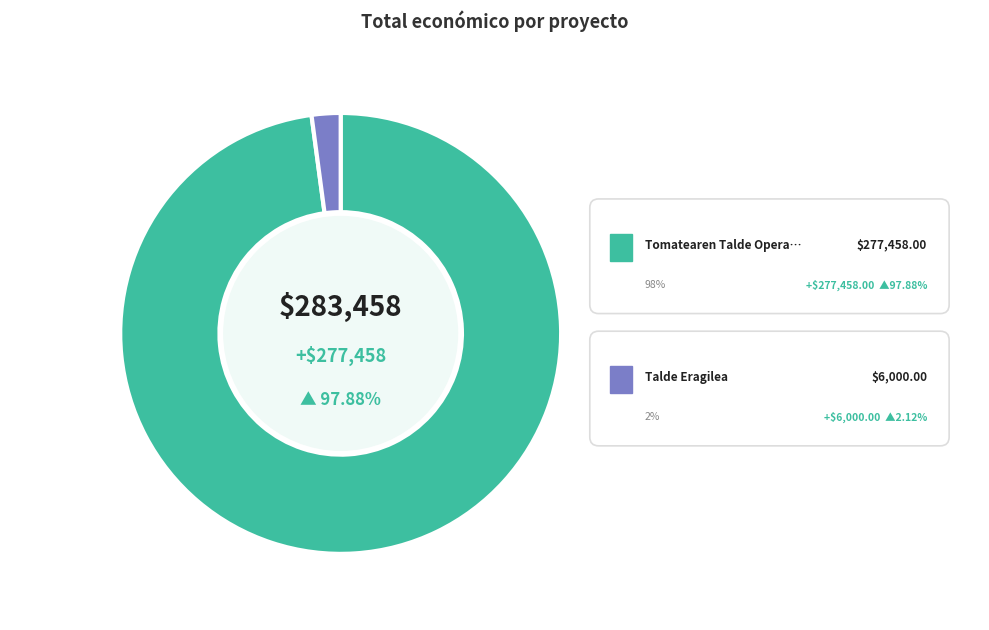

How many segments does this pie chart have?

2